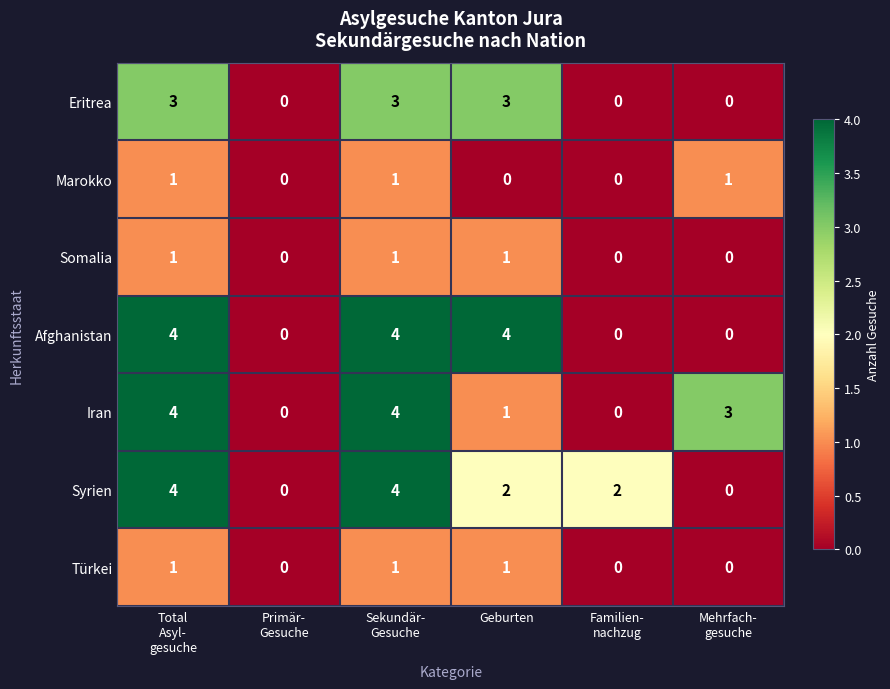

Count the number of categories in the chart.

6